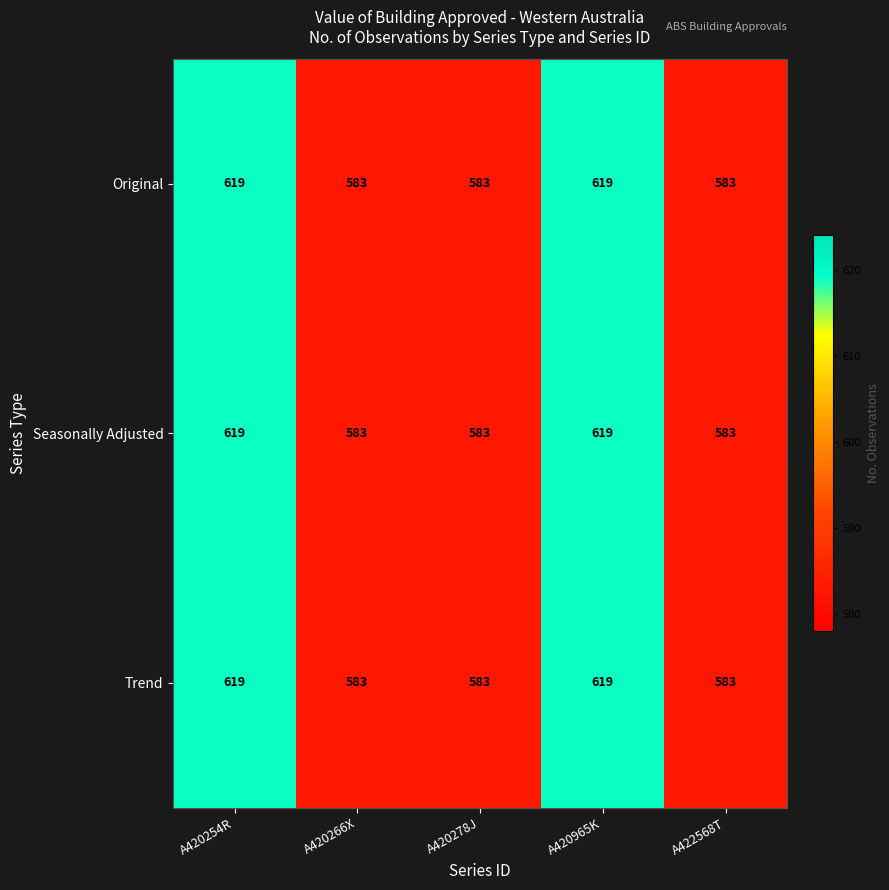

What is the difference between the maximum and second lowest values in the Seasonally Adjusted series?

36